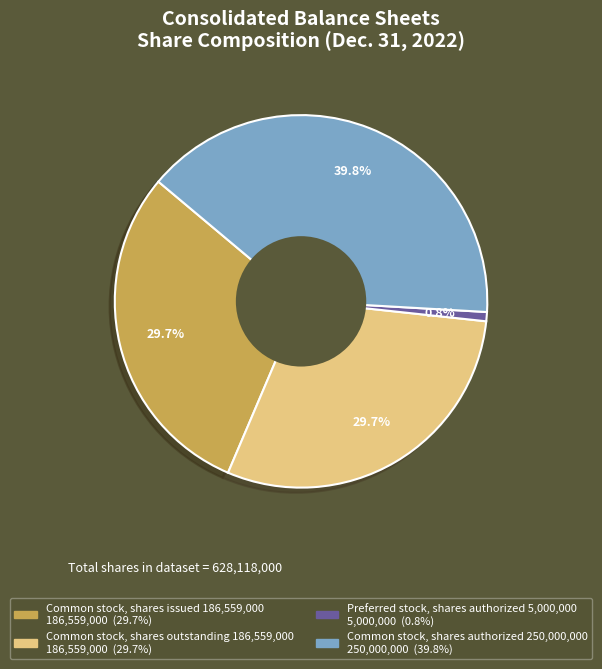

Count the number of slices in the pie.

4